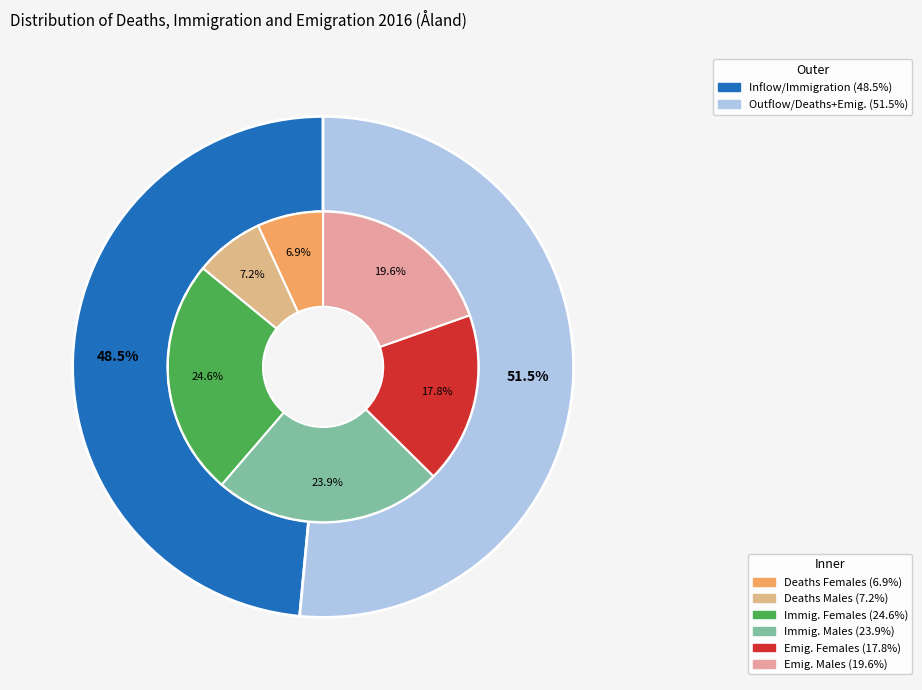

Do Deaths and Emigration together represent more than half of the pie?

Yes